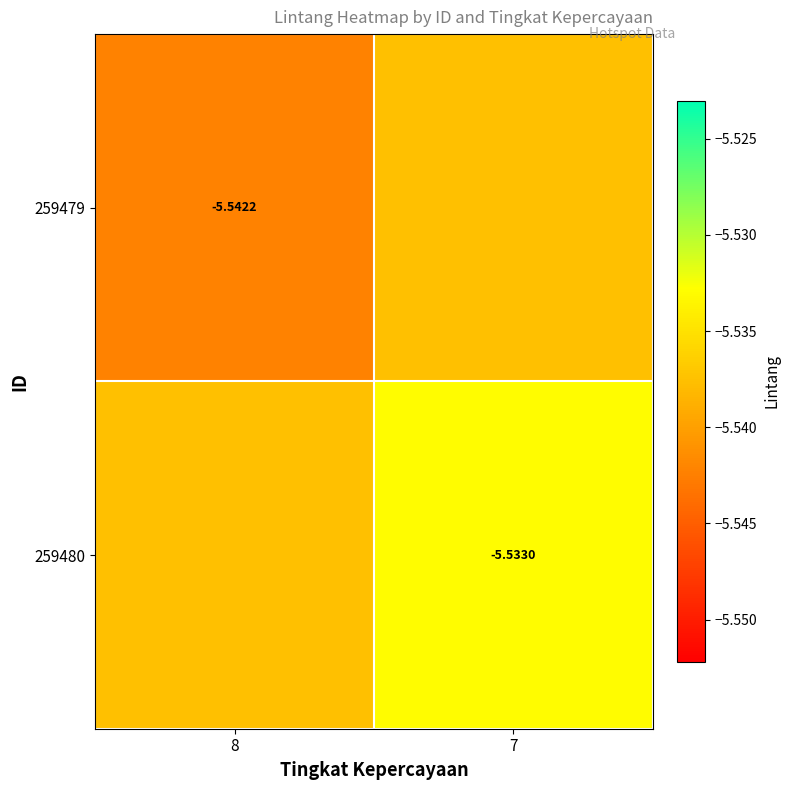

Between 8 and 7, which series saw the biggest shift?

259479